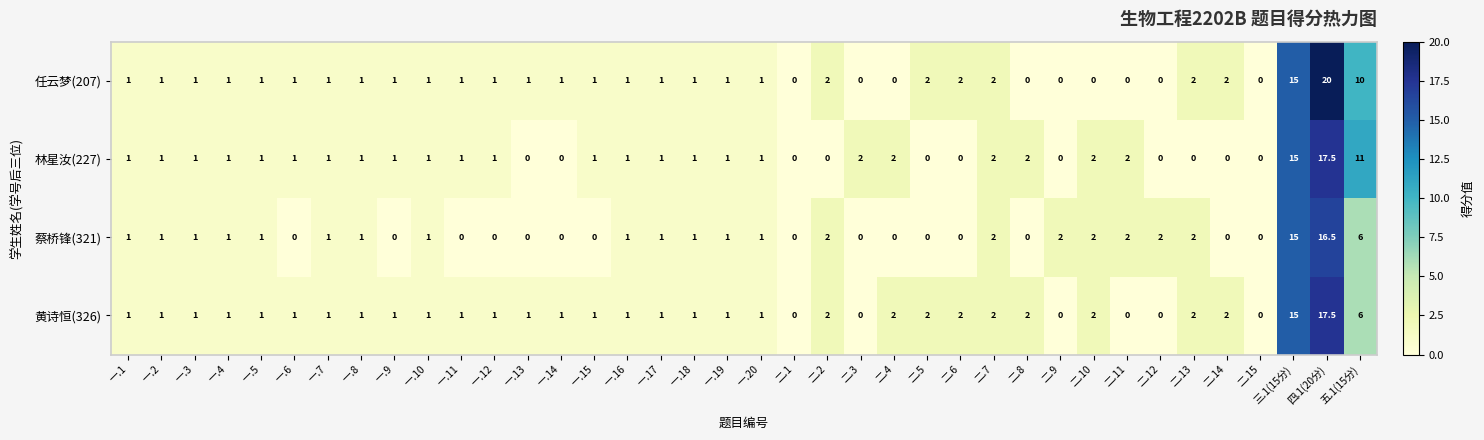

What is the average value of the 任云梦(207) series?

2.0